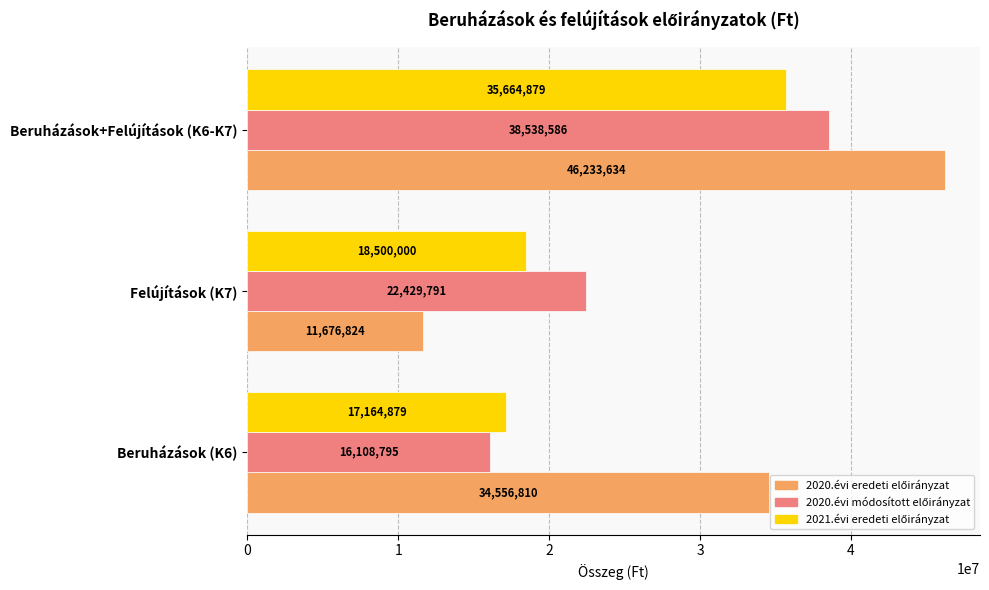

Count the number of categories in the chart.

3